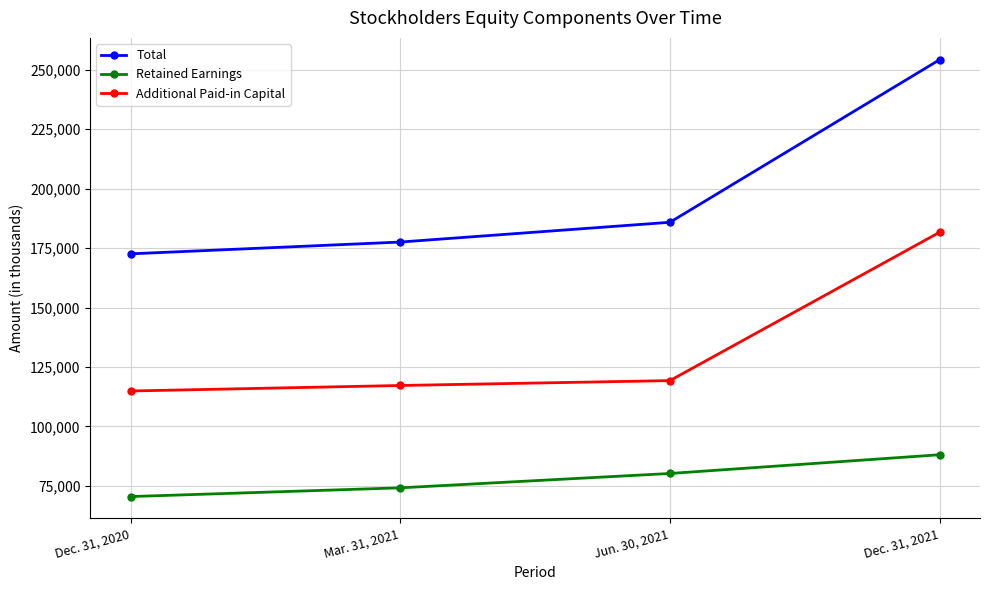

True or false: Total has more than 1 interior local peaks.

False